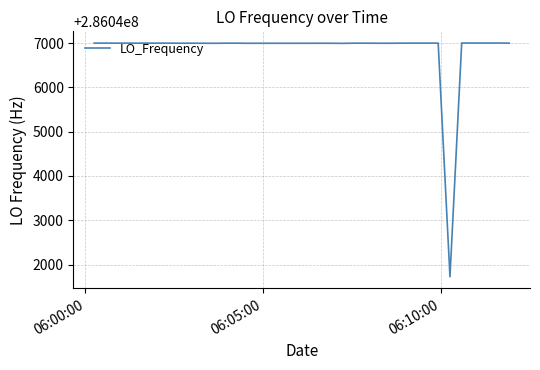

What is the greatest value displayed?

286047001.2